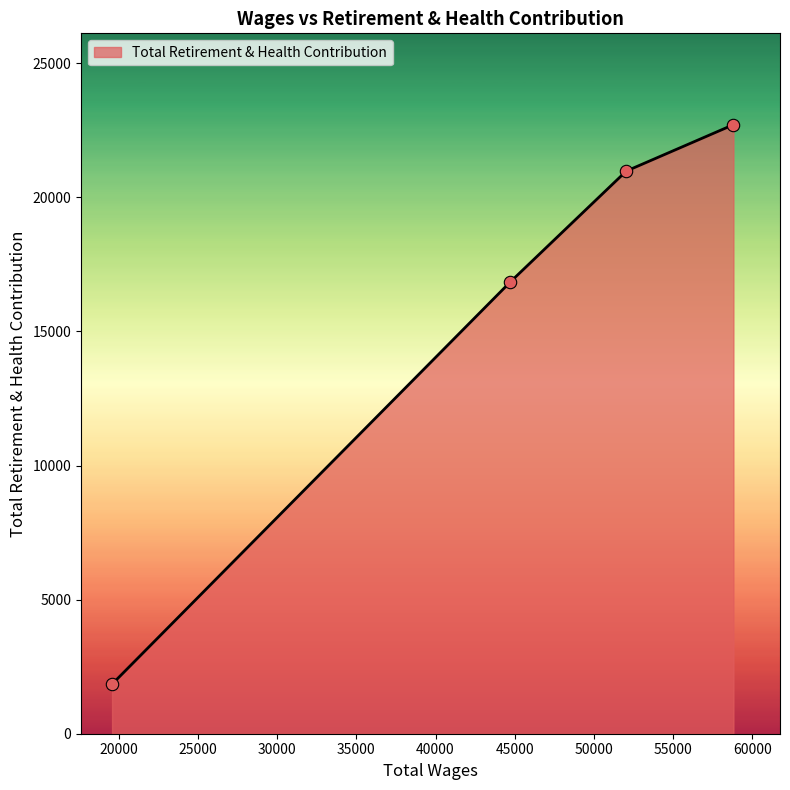

True or false: the data has more than 1 interior local peaks.

False